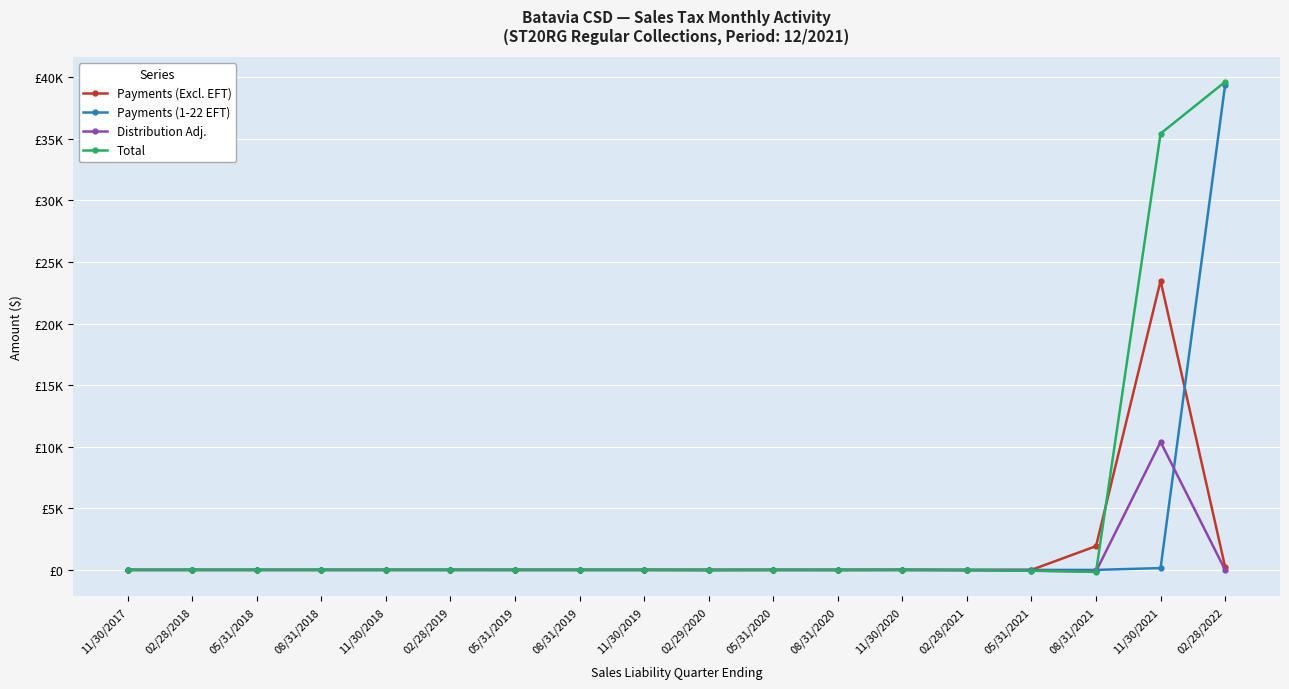

What is the difference between the highest and lowest values at 05/31/2018?

0.1